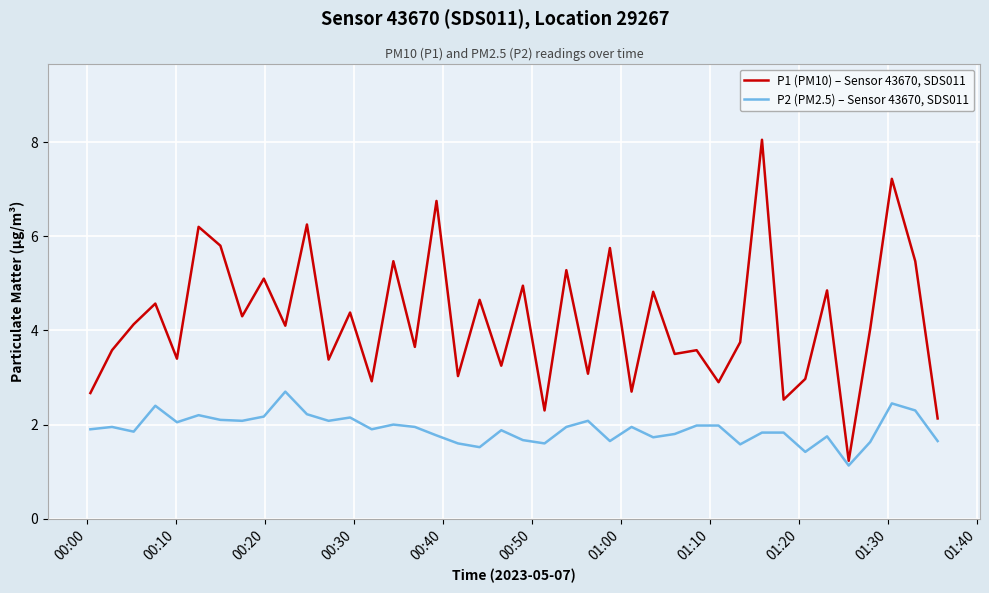

What is the highest value of the P2 (PM2.5) – Sensor 43670, SDS011 series?

2.7